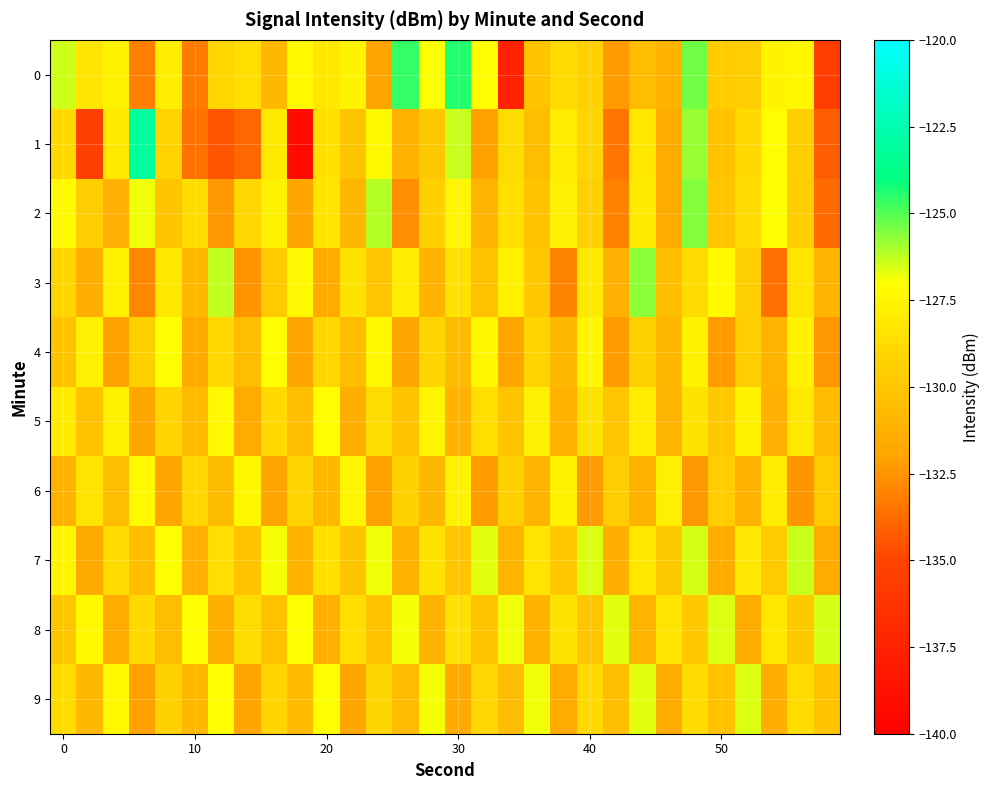

List the series in order of their peak value, highest first.

1, 0, 2, 3, 7, 8, 9, 4, 5, 6